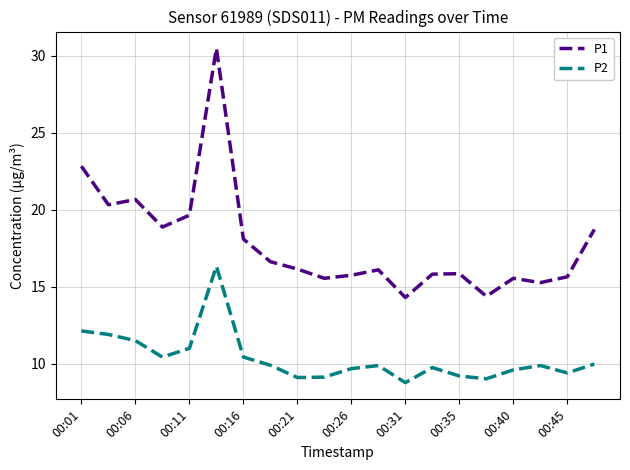

What is the highest value of the P2 series?

16.3